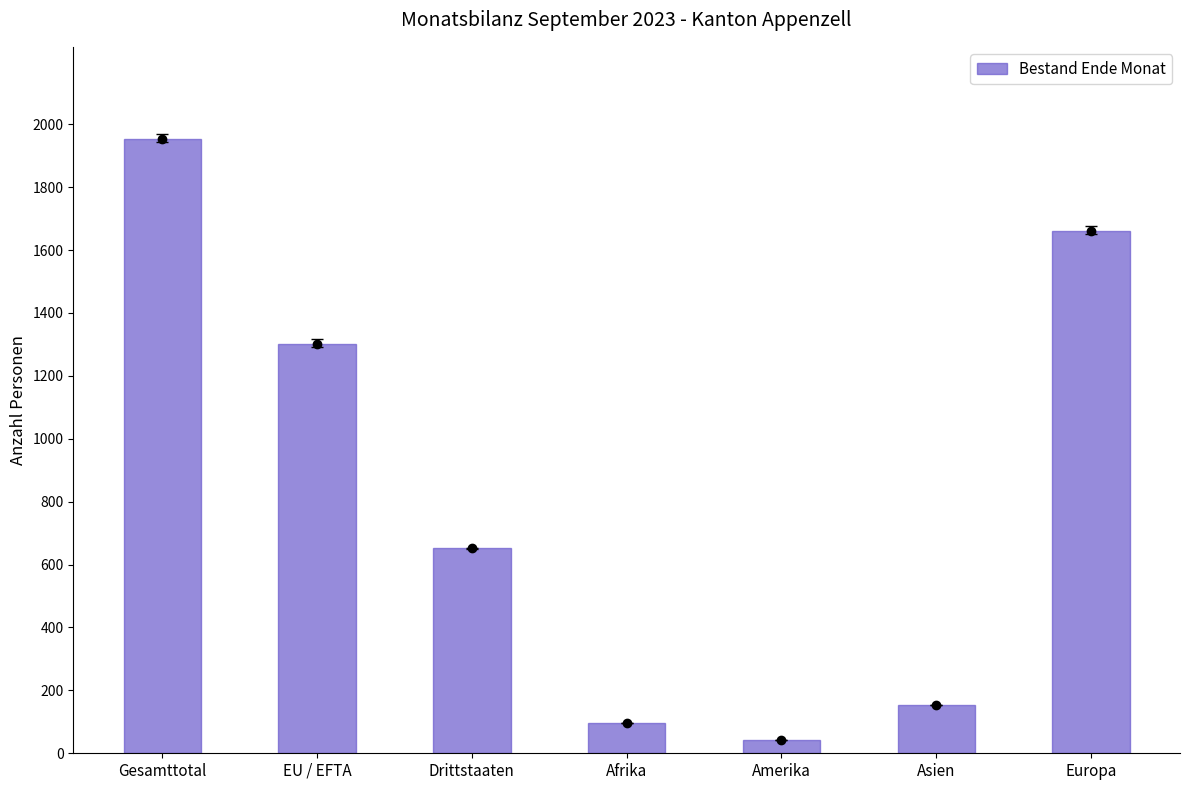

Rank the categories by value from highest to lowest.

Gesamttotal, Europa, EU / EFTA, Drittstaaten, Asien, Afrika, Amerika